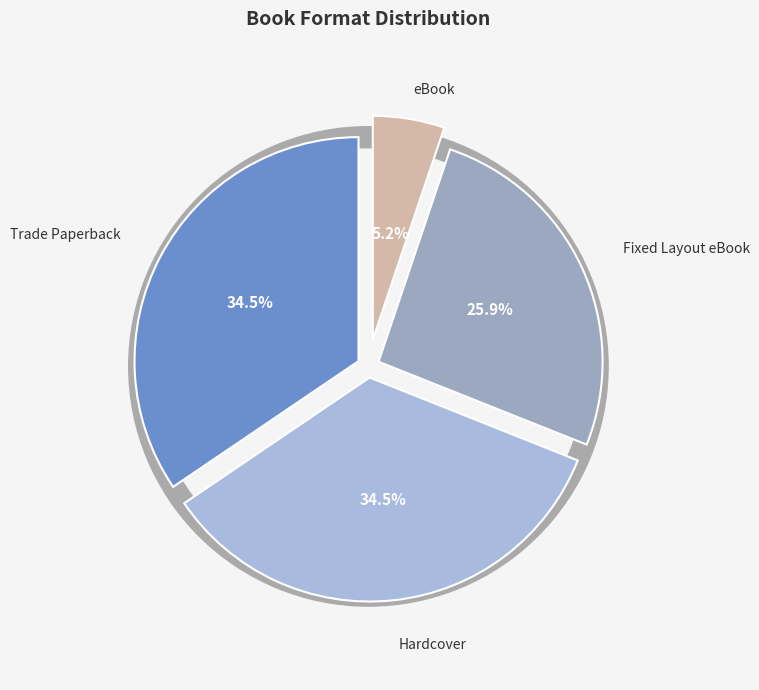

What is the largest slice in the pie chart?

Trade Paperback